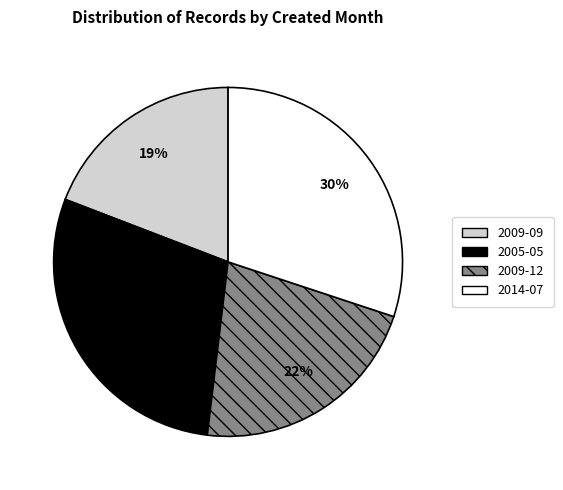

Which has a higher value, 2005-05 or 2014-07?

2014-07